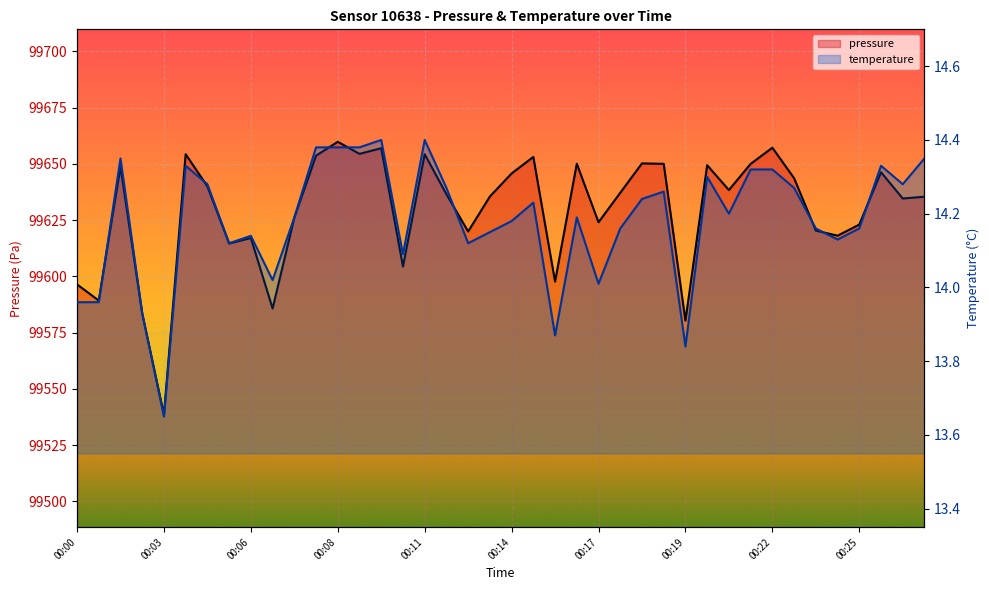

At which label does temperature reach its peak?

00:10